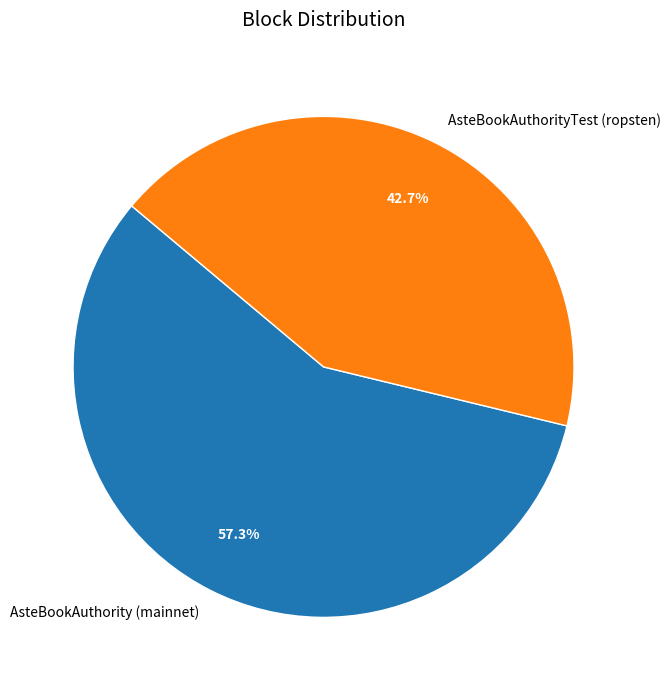

The AsteBookAuthority (mainnet) slice represents 66% of the pie. True or false?

False